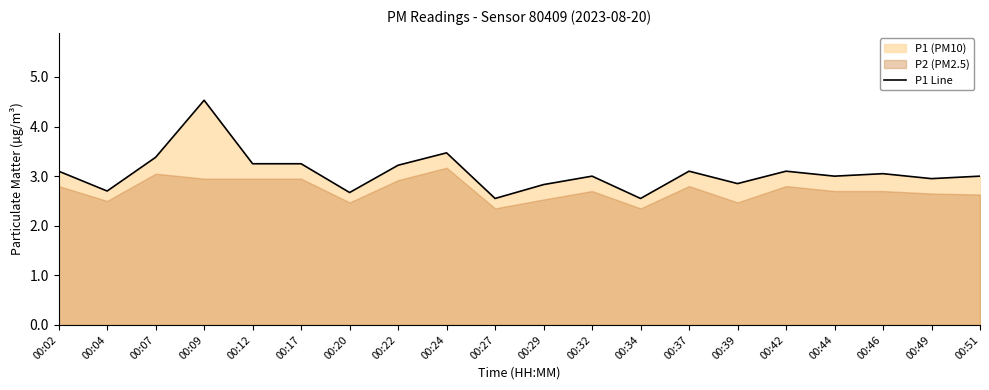

Is it true that the value at 00:17 is 3.2?

True